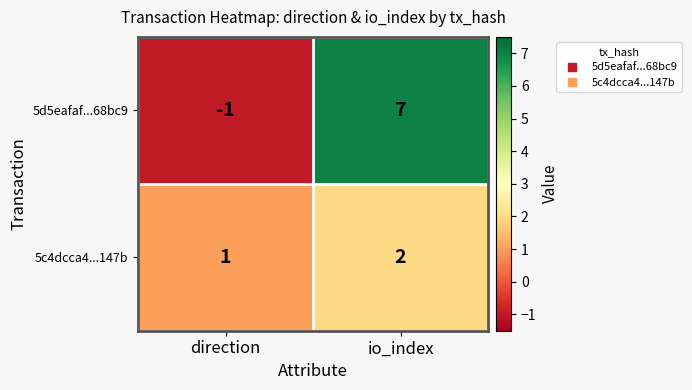

What is the sum of the 5c4dcca4...147b values at direction and io_index?

3